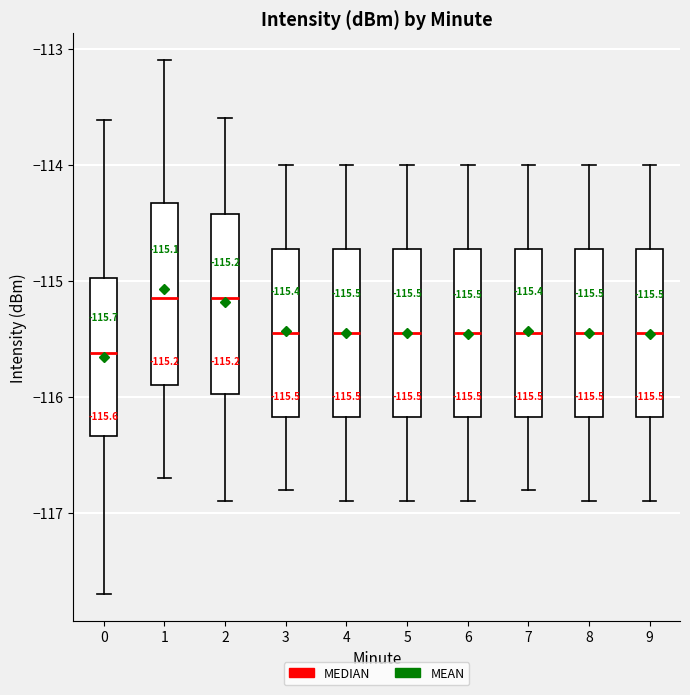

Which box's median line is the lowest?

0